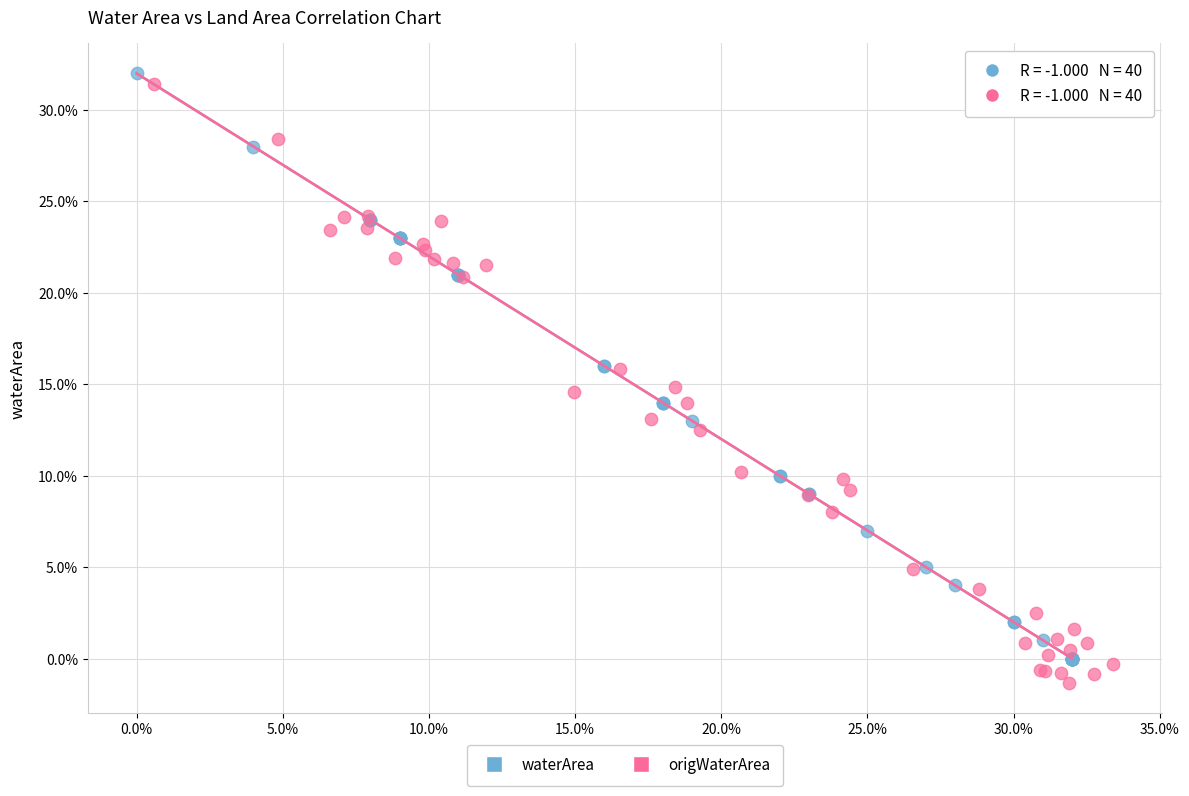

Which series contains the lowest Y value?

origWaterArea